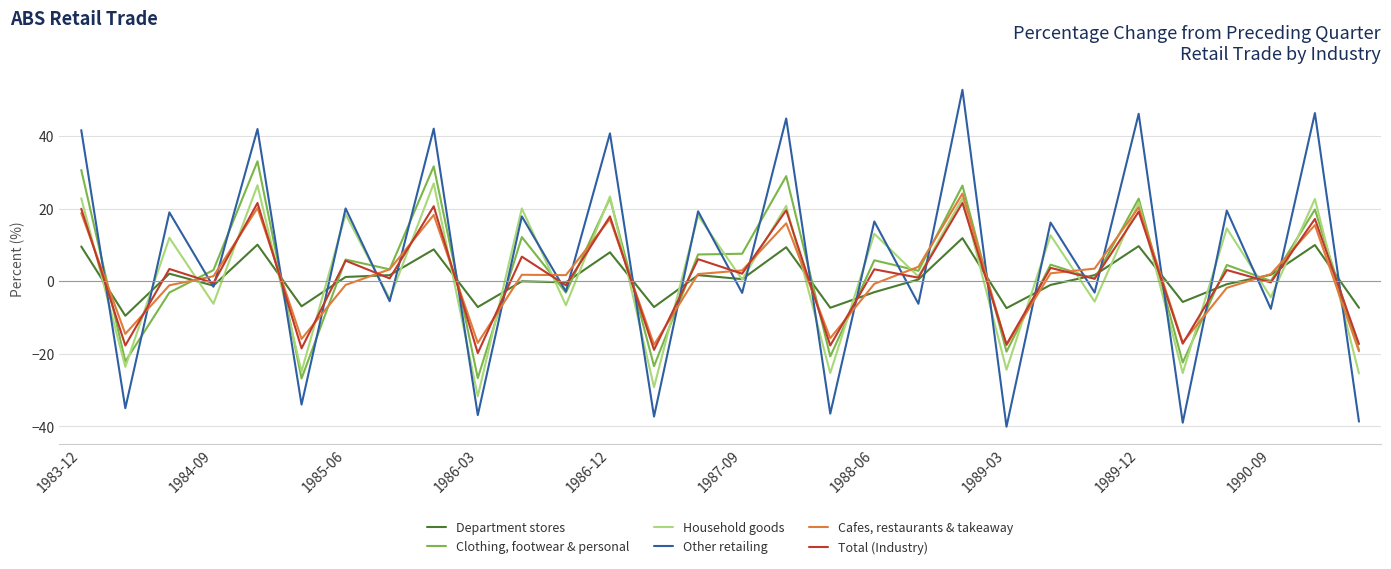

True or false: Other retailing has more than 1 interior local peaks.

True